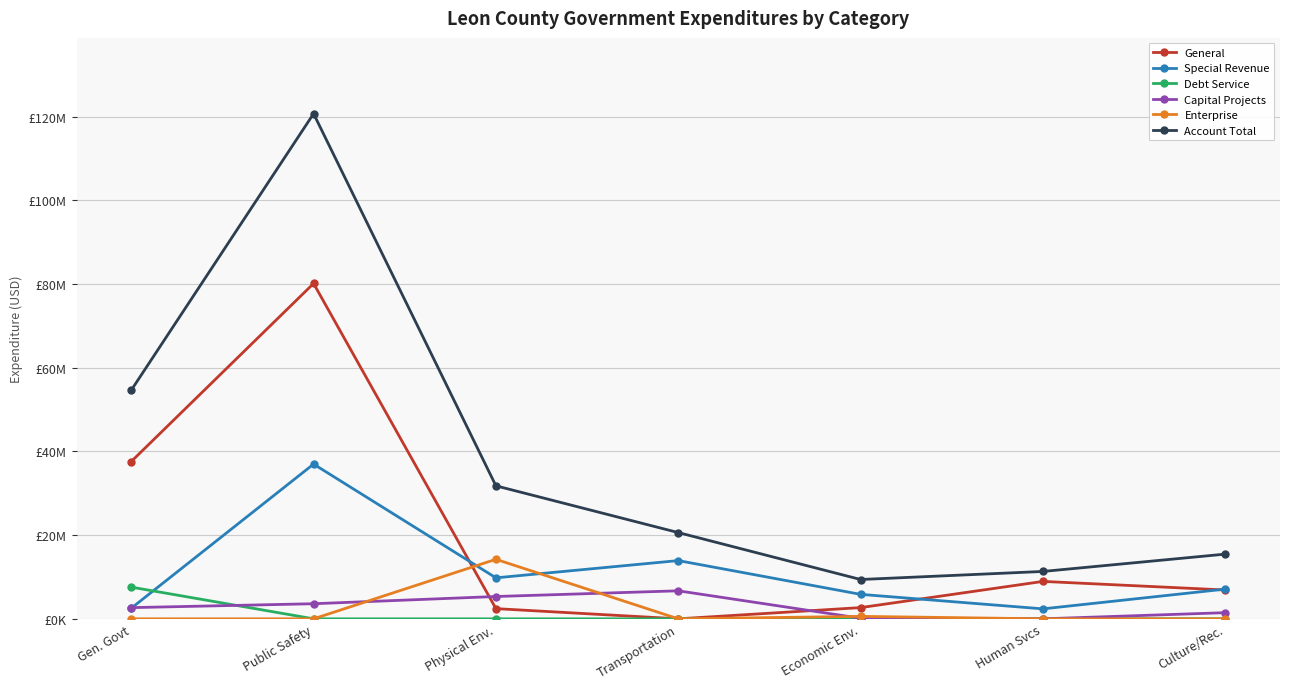

Reading left to right, list all the values displayed in this chart.

General: 37578314	80121064	2433487	0	2679171	8937114	6888201
Special Revenue: 2533796	36964583	9790734	13912656	5843122	2380311	7099519
Debt Service: 7570683	0	0	0	0	0	0
Capital Projects: 2671595	3604958	5330457	6691849	138440	0	1468366
Enterprise: 0	0	14217864	0	583000	0	0
Account Total: 54617928	120690605	31773202	20604505	9392036	11317425	15456230